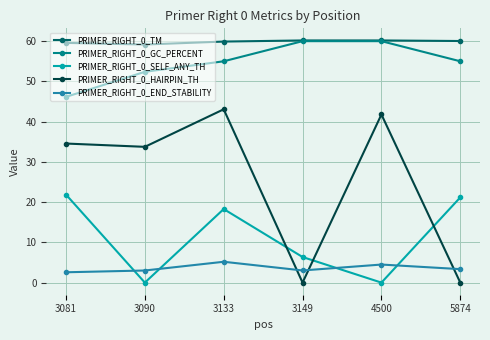

What is the spread (max minus min) of values at 3149?

60.2